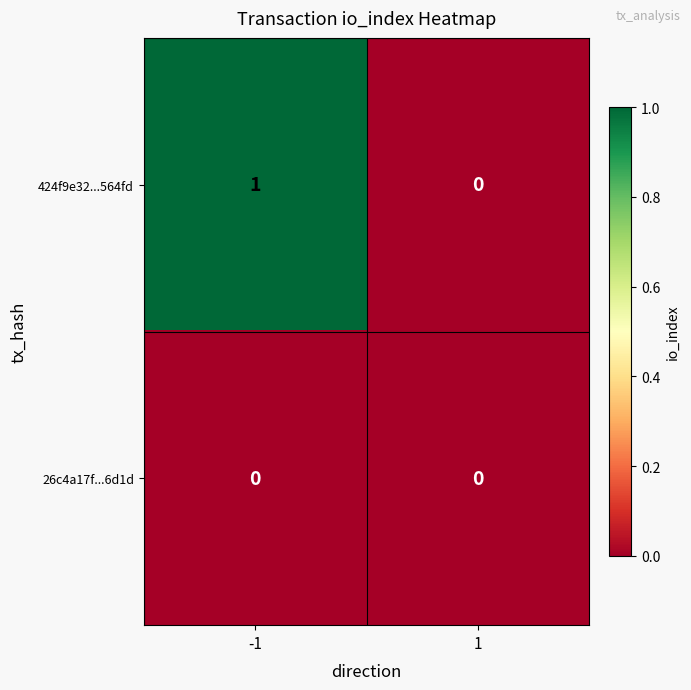

True or false: 424f9e32...564fd has a value of 0 at 1.

True